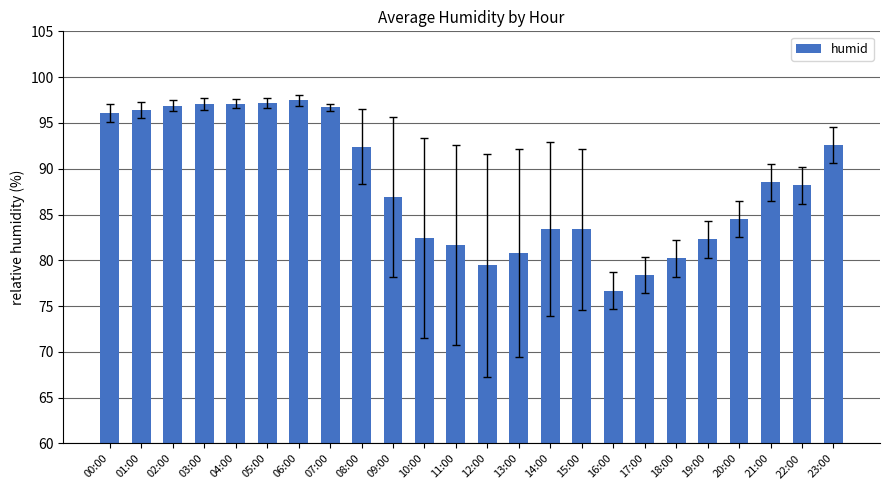

What is the average value?

88.2